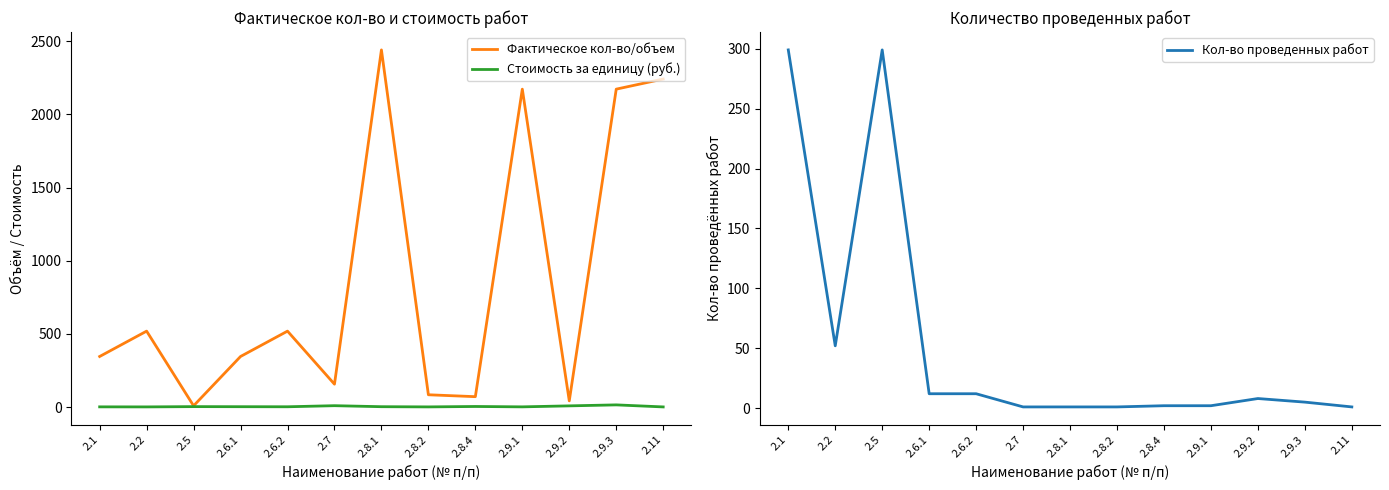

At which category does Кол-во проведенных работ reach its first local valley?

2.2